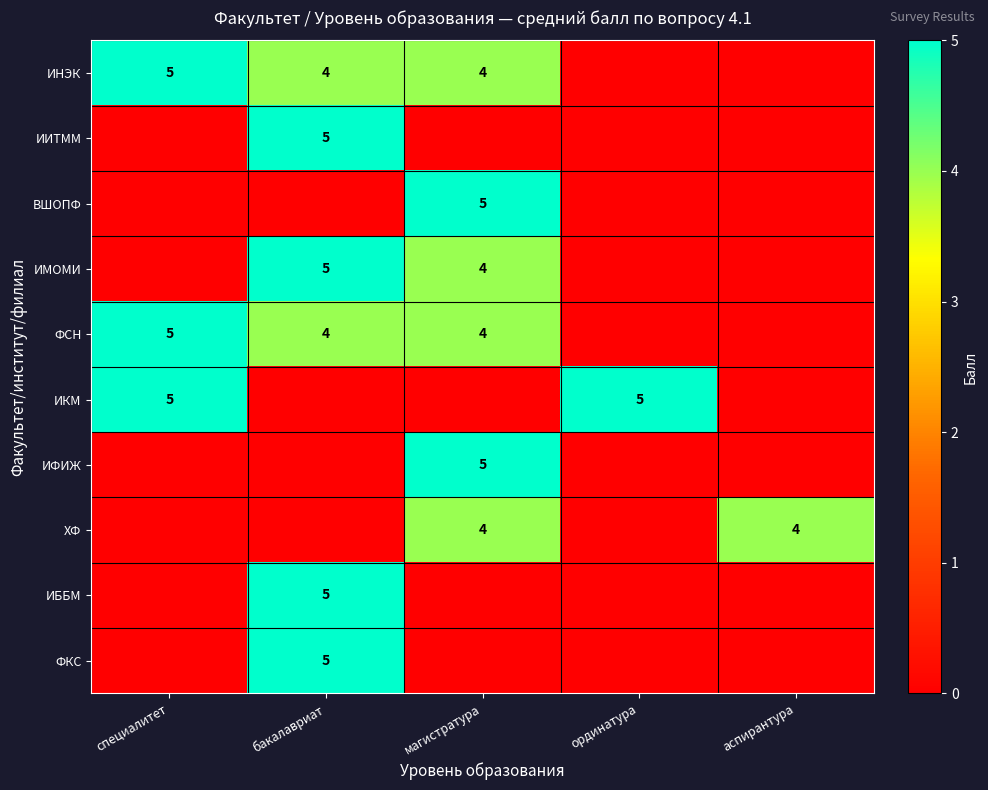

Between специалитет and аспирантура, which is larger?

специалитет